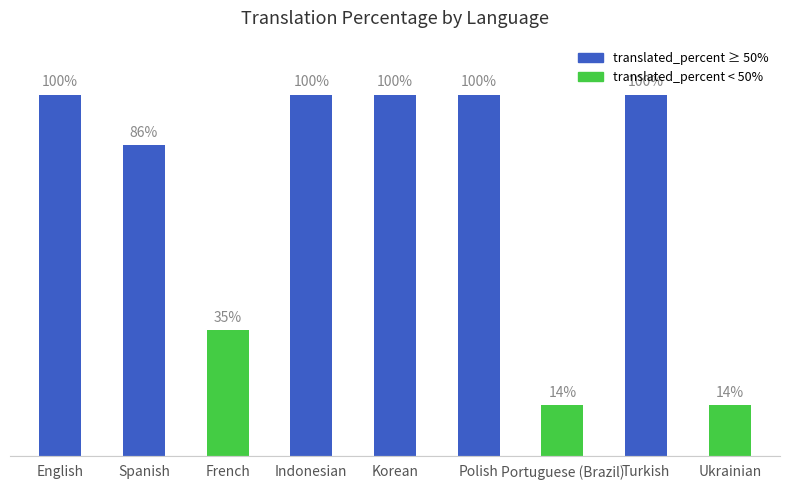

Which has a higher value, Ukrainian or Spanish?

Spanish